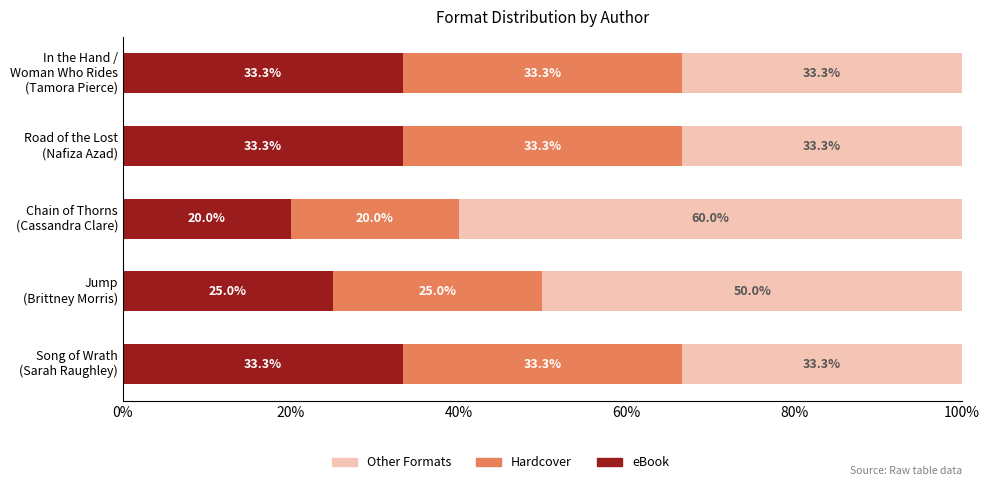

What is the average value of the eBook series?

29.0